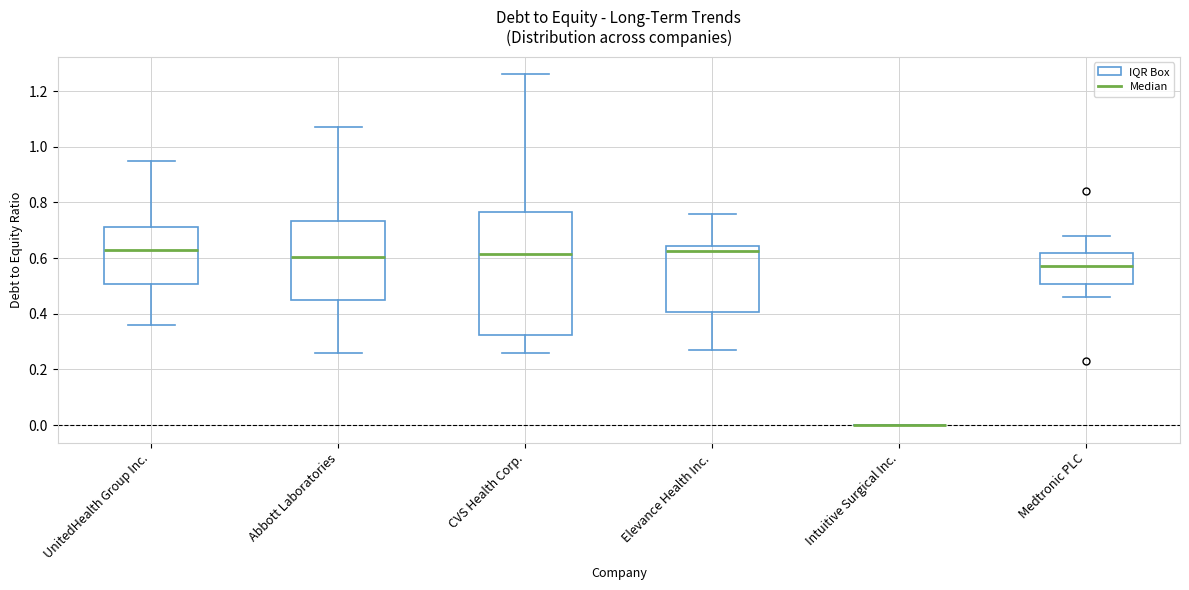

Comparing the boxes themselves (not the whiskers), which one is the tallest?

CVS Health Corp.